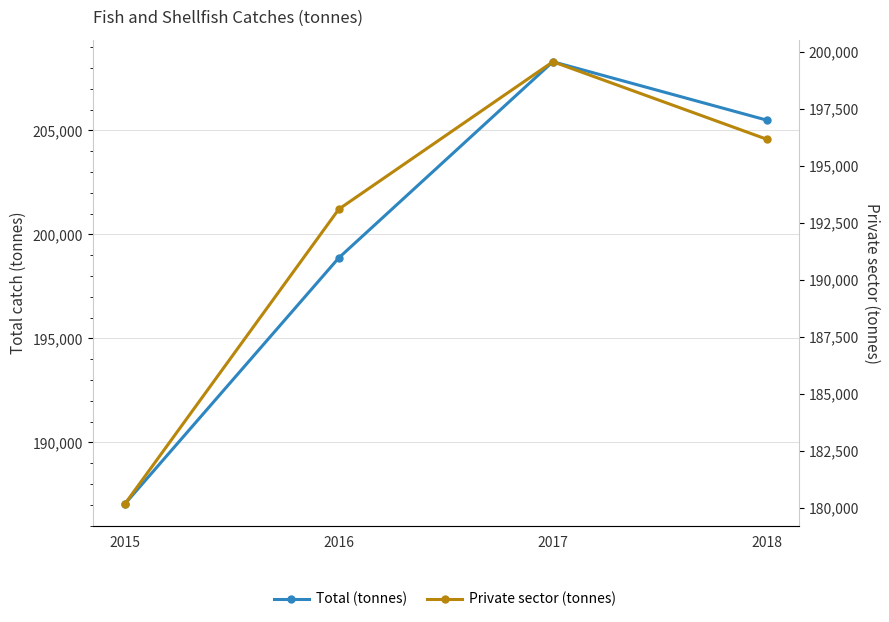

What is the lowest value of the Total (tonnes) series?

187037.0